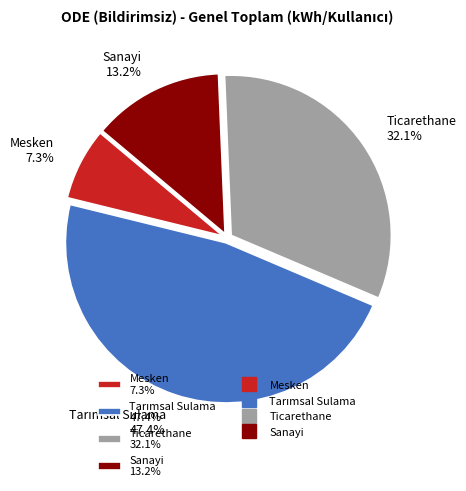

Does any single category account for the majority?

No